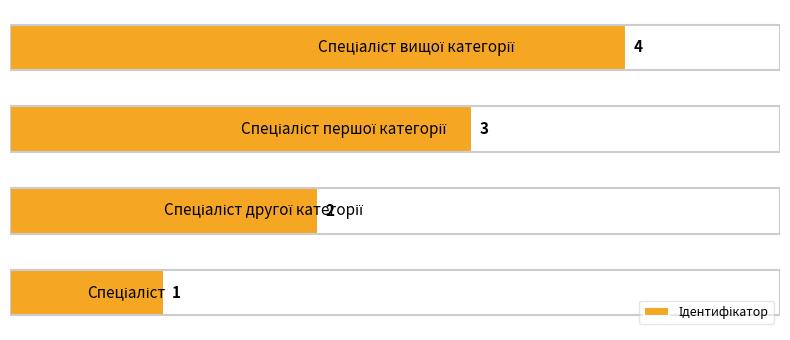

What is the maximum value shown in the chart?

4